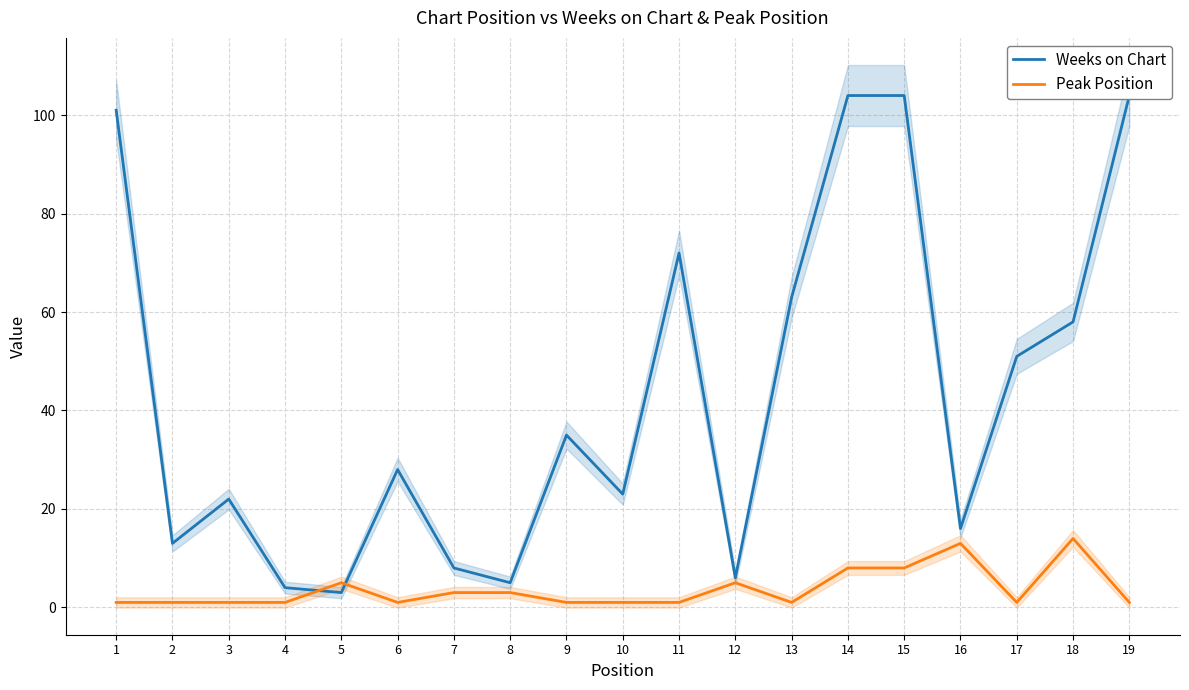

What is the maximum value for Weeks on Chart?

104